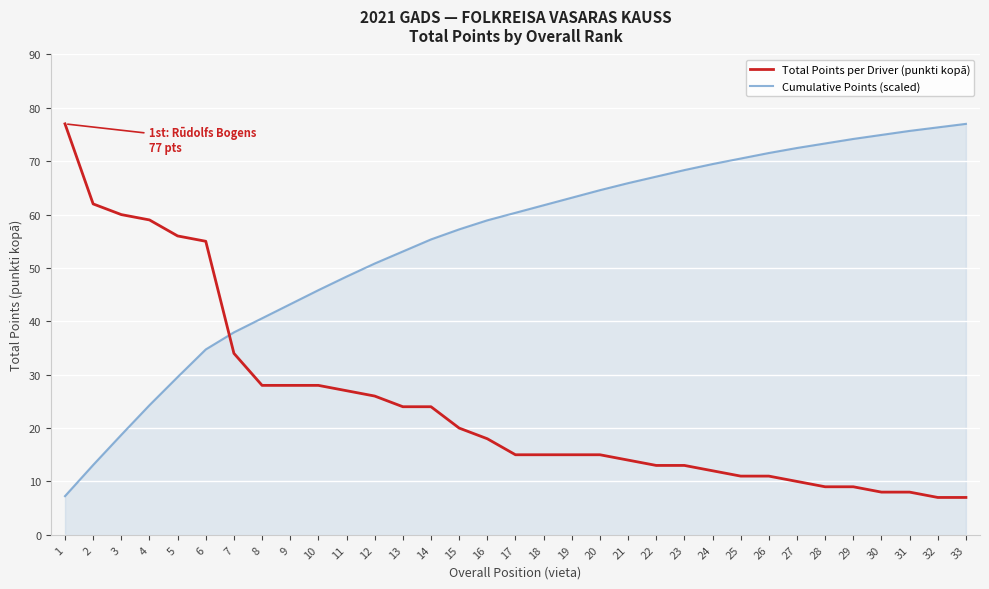

What are all the series names shown in the legend?

Total Points per Driver (punkti kopā), Cumulative Points (scaled)